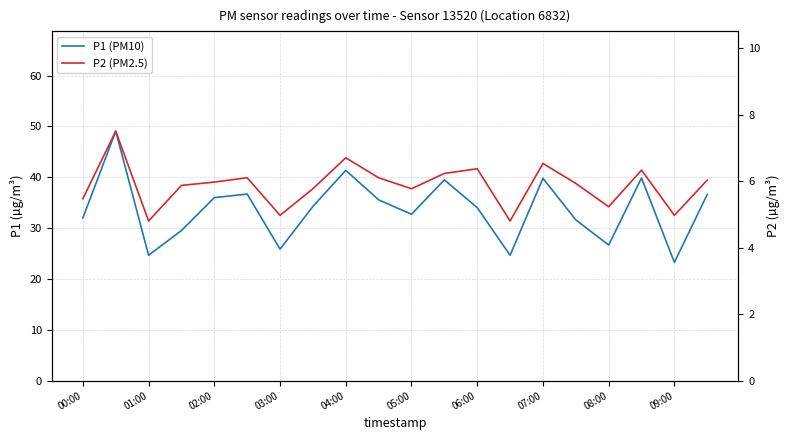

What is the difference between the highest and lowest values at 08:00?

21.4